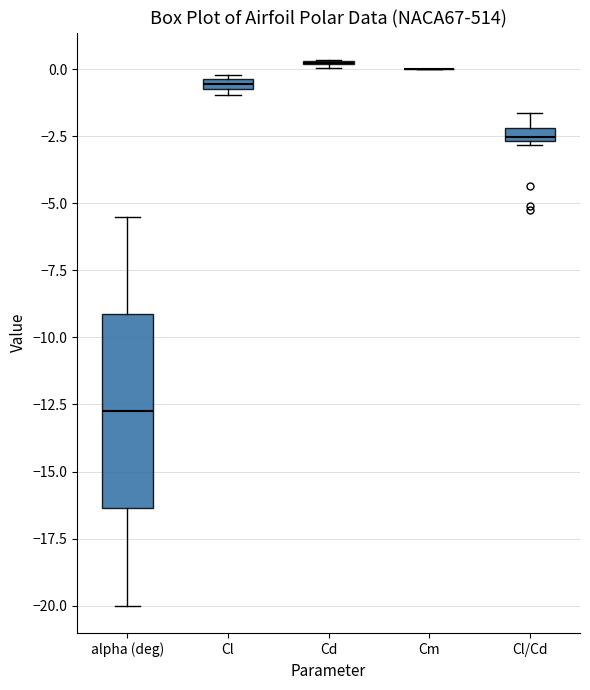

Which box is the tallest, from its lower edge to its upper edge?

alpha (deg)